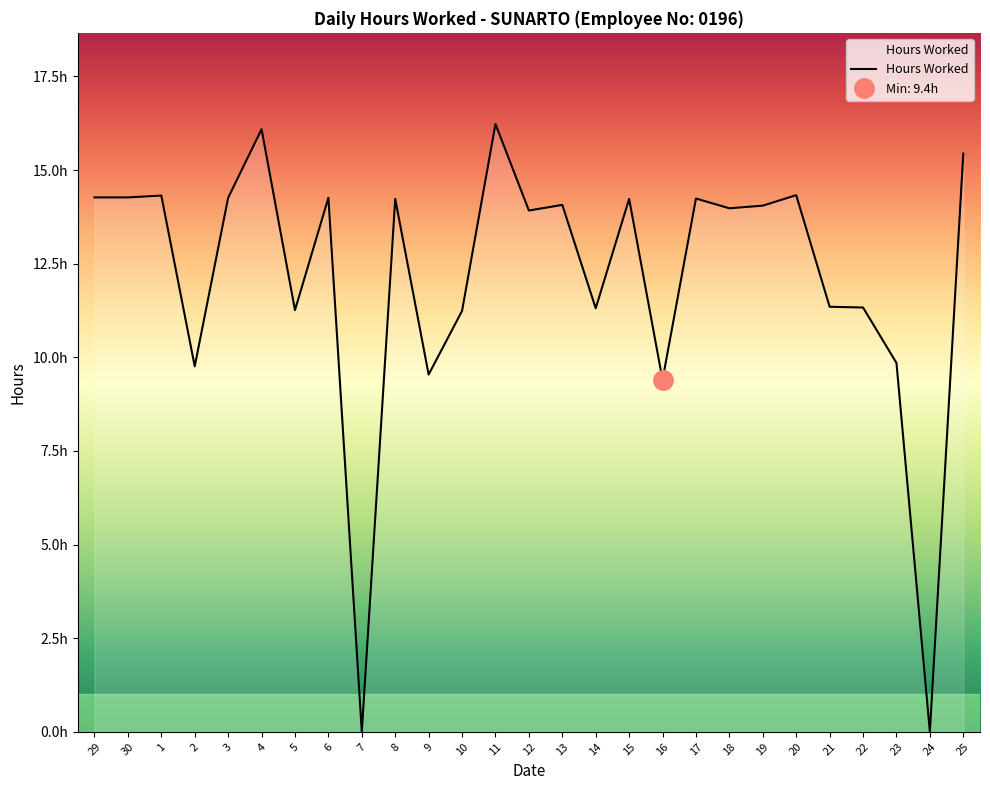

Approximately how many times larger is the value at 22 compared to 1?

0.8